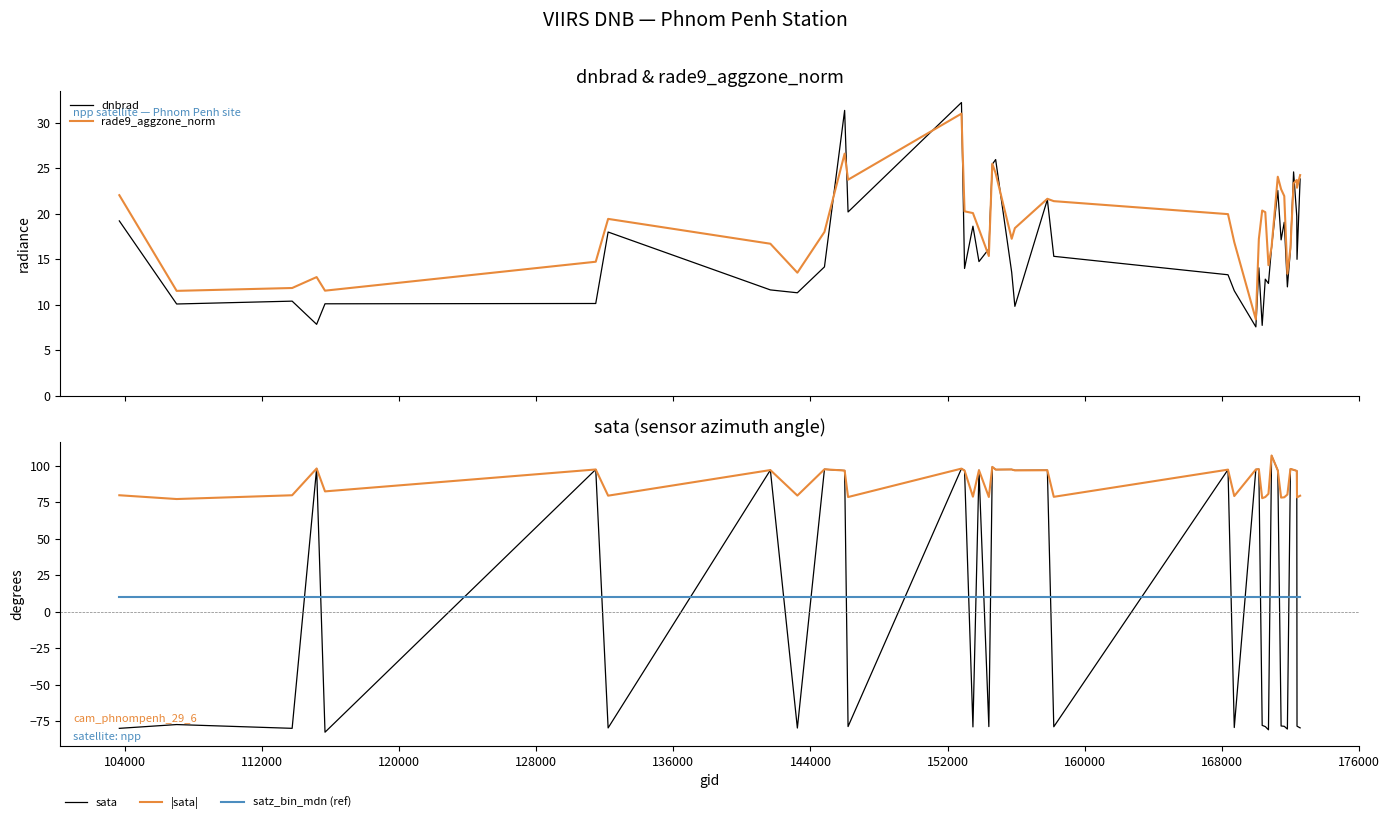

After their last crossing, which series has the higher values: dnbrad or sata?

dnbrad